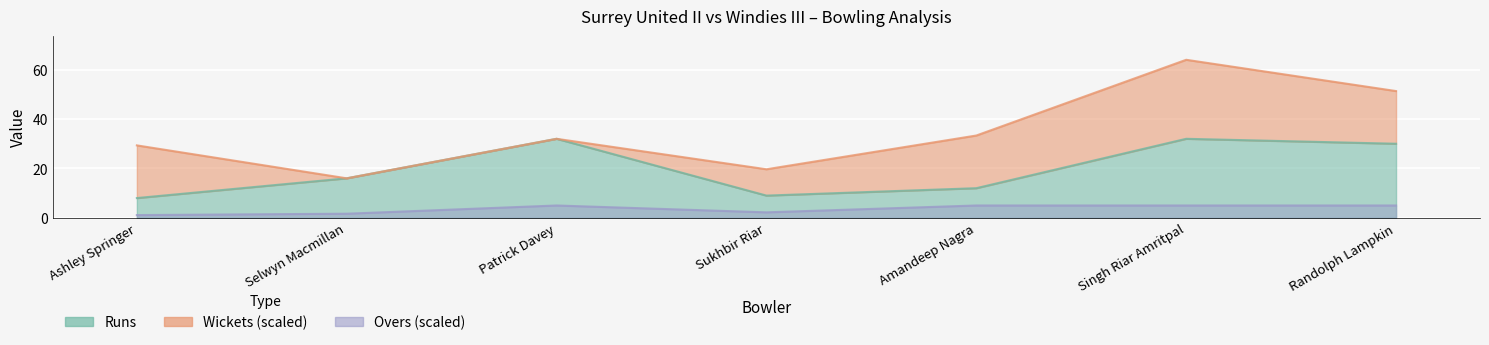

True or false: Fours and Balls intersect in this chart.

False